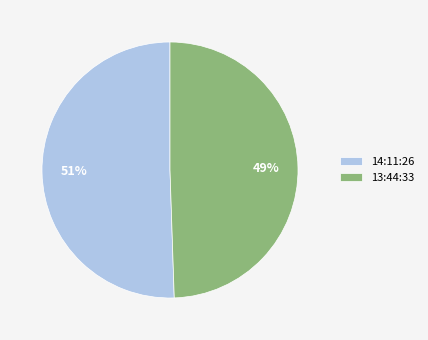

True or false: 13:44:33 accounts for 36% of the total.

False